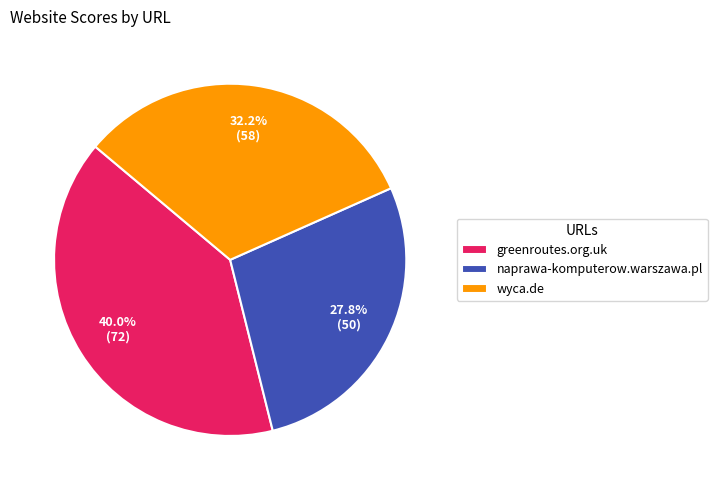

Which slice is the smallest?

naprawa-komputerow.warszawa.pl